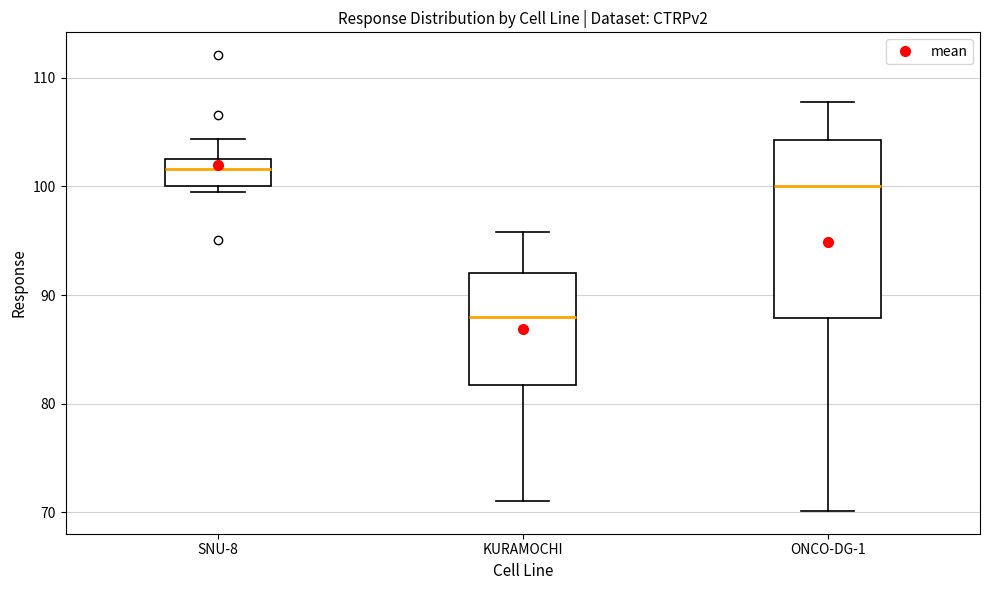

Reading left to right, read every box against the y-axis: the position of its median line, the range the box covers, and the ends of its whiskers. The values are not printed on the chart, so give them approximately, as read against the axis.

SNU-8: median 102, box 100 to 103, whiskers 99 to 104
KURAMOCHI: median 88, box 82 to 92, whiskers 71 to 96
ONCO-DG-1: median 100, box 88 to 104, whiskers 70 to 108